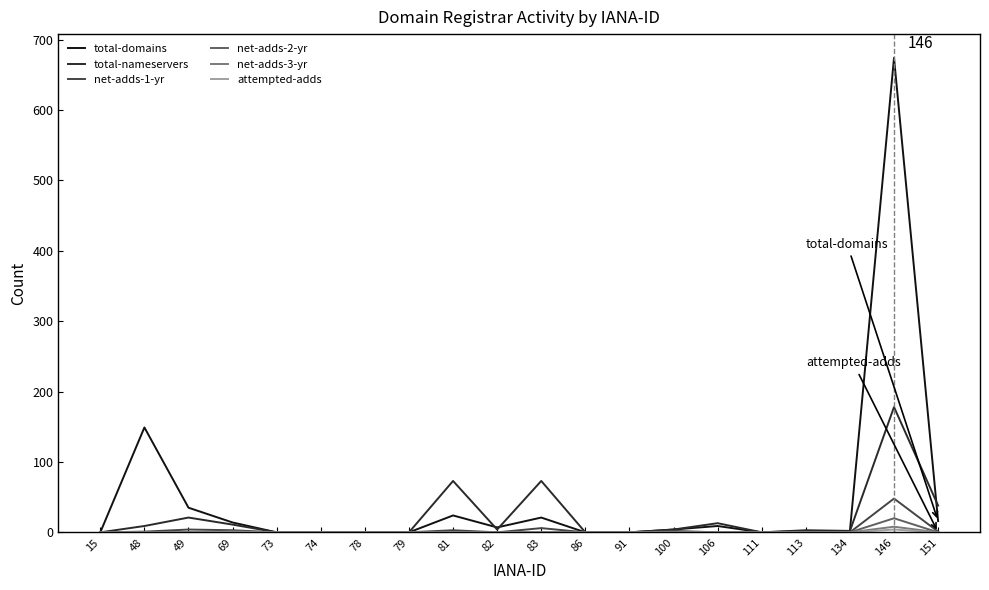

The net-adds-1-yr series shows 48 at 146. True or false?

True